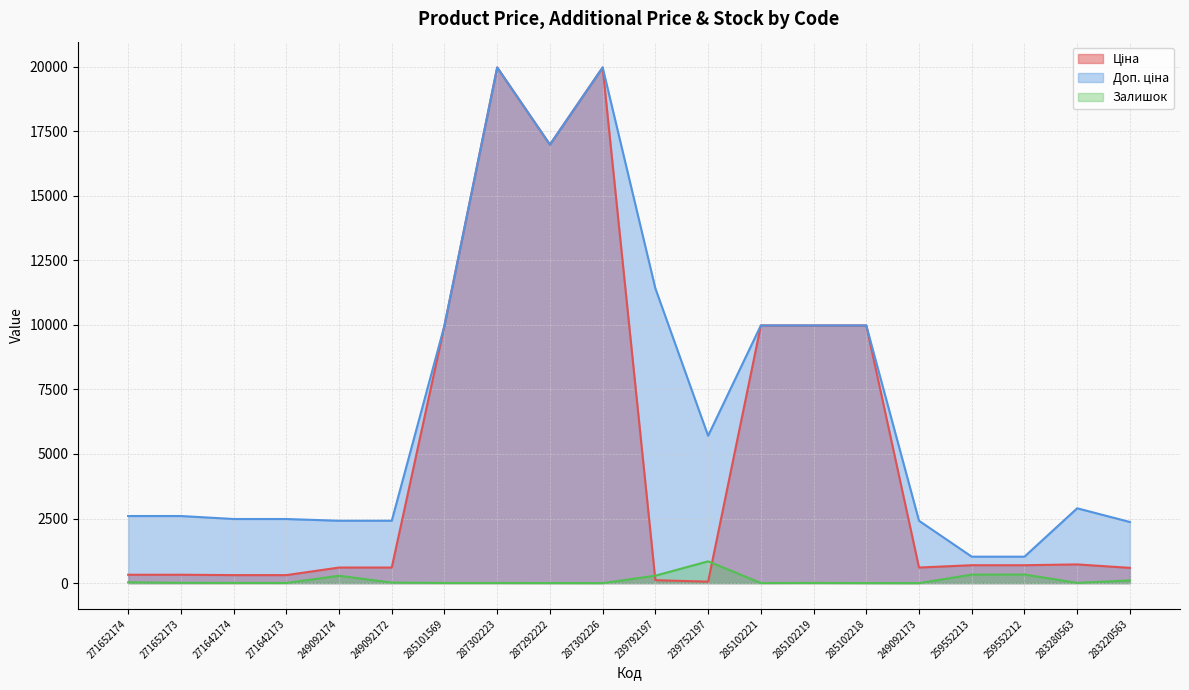

What is the value of the Залишок point at the 12th from the left?

845.0